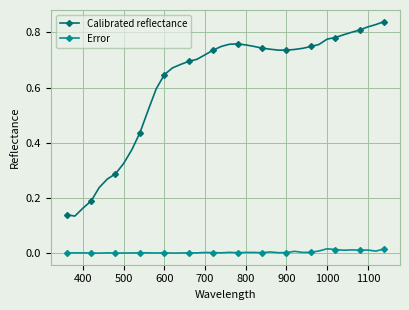

Which series has the largest total across all categories?

Calibrated reflectance